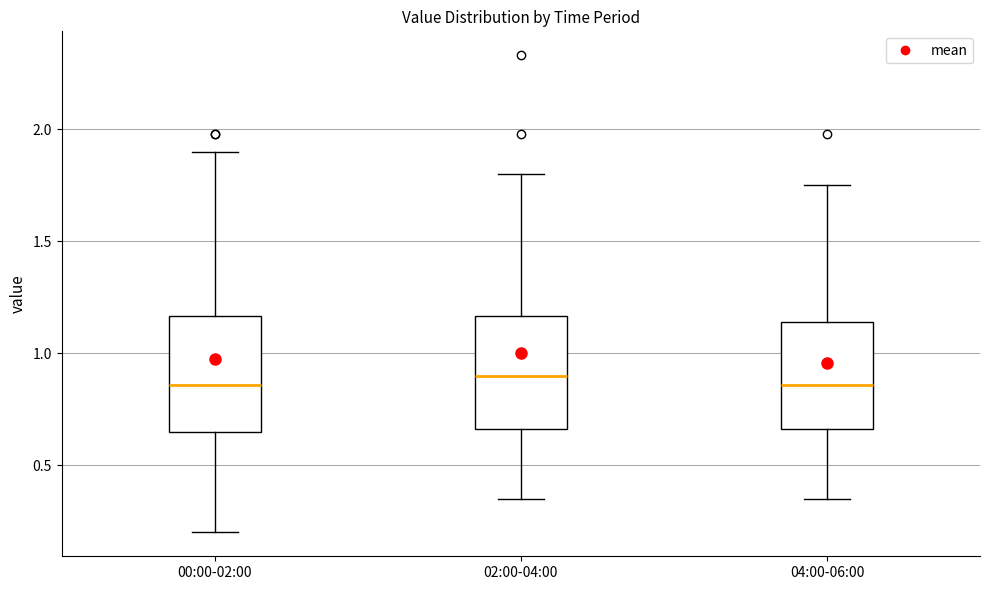

Reading left to right, transcribe this box plot: for each box, give where its median line is, the range the box spans, and where its two whiskers end, as read against the y-axis. The values are not printed on the chart, so give them approximately, as read against the axis.

00:00-02:00: median 0.85, box 0.65 to 1.15, whiskers 0.20 to 1.90
02:00-04:00: median 0.90, box 0.65 to 1.15, whiskers 0.35 to 1.80
04:00-06:00: median 0.85, box 0.65 to 1.15, whiskers 0.35 to 1.75